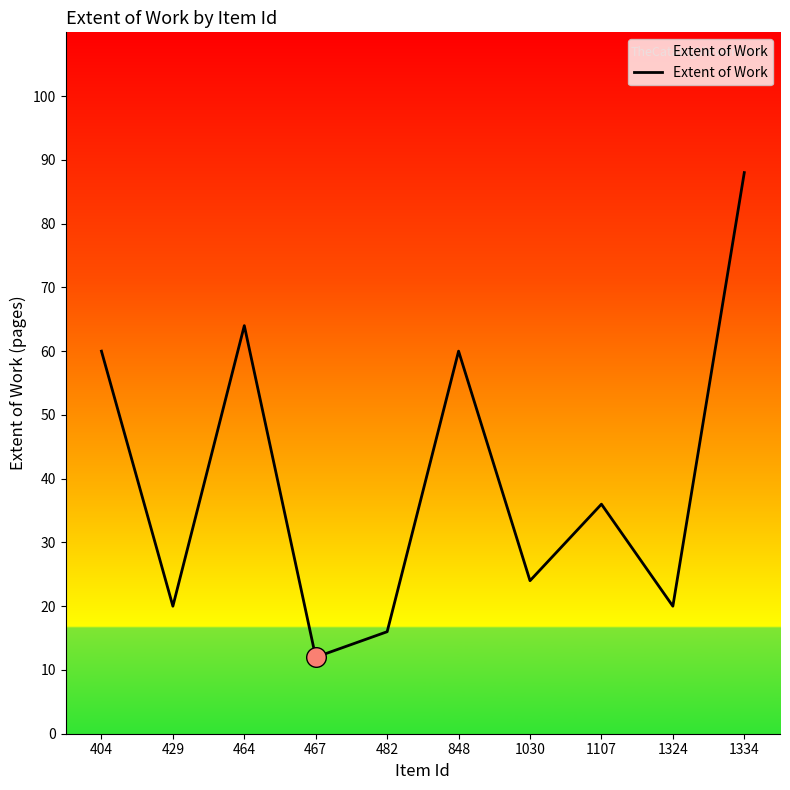

Between 467 and 404, which is larger?

404